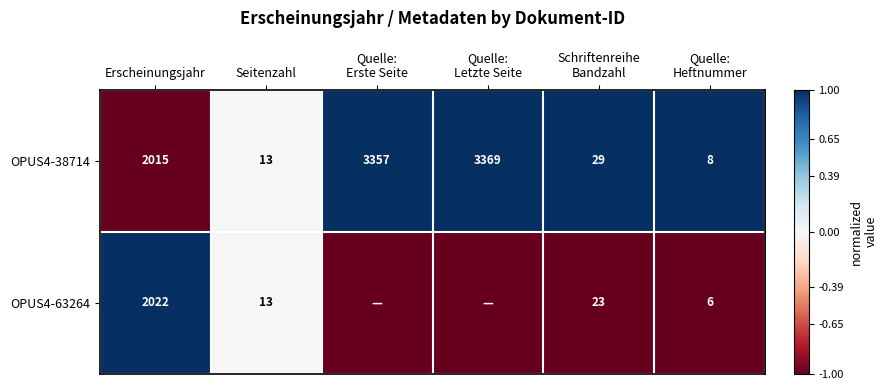

What is the average value of the OPUS4-38714 series?

1465